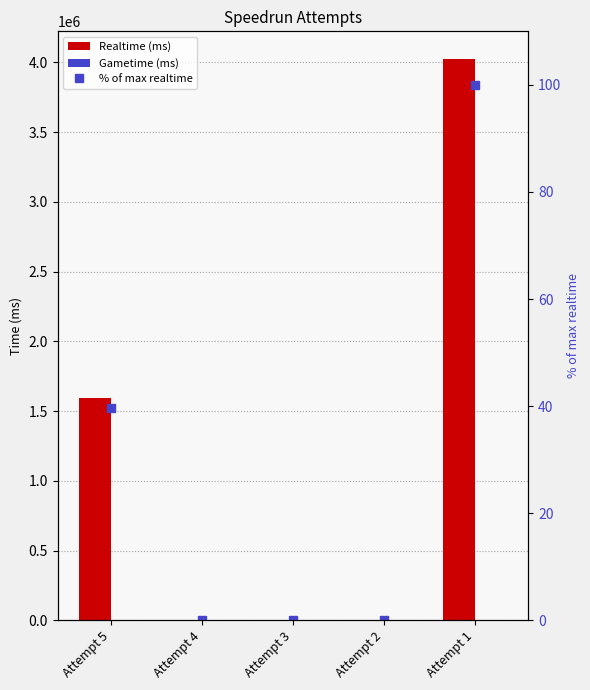

Which category has the lowest value in the % of max realtime series?

Attempt 4